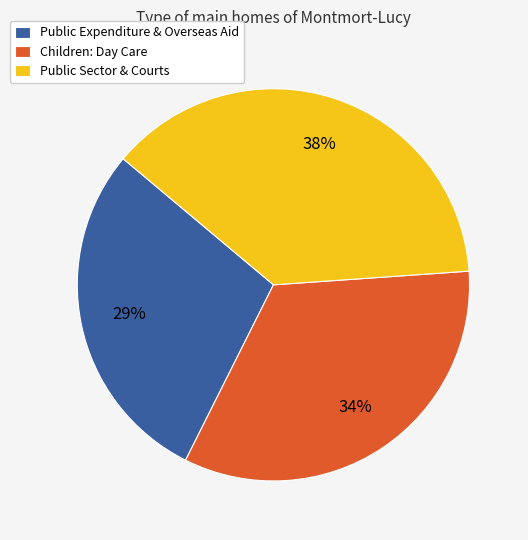

True or false: Public Expenditure & Overseas Aid accounts for 29% of the total.

True